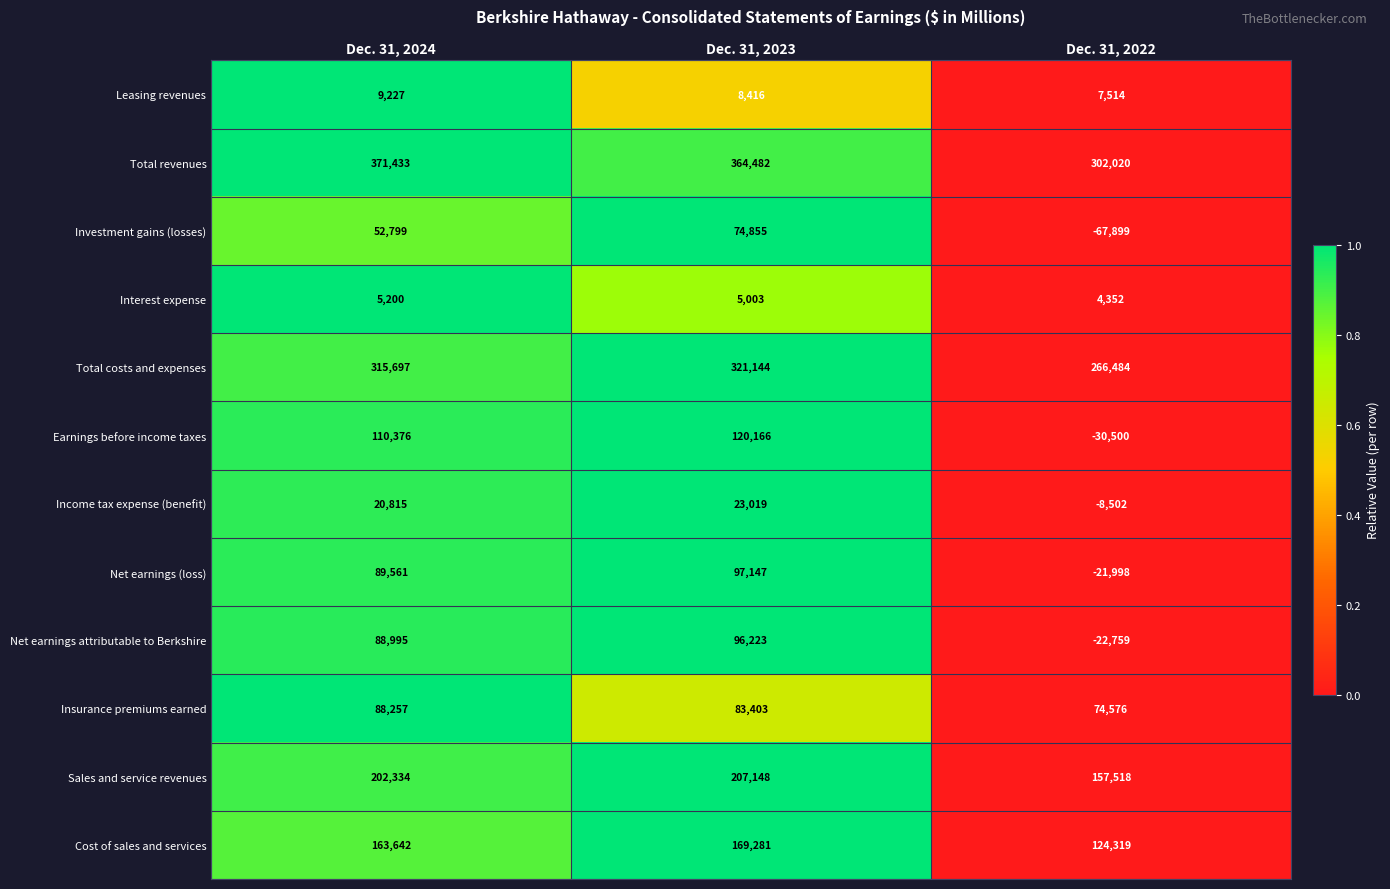

What is the spread (max minus min) of values at Dec. 31, 2022?

369919